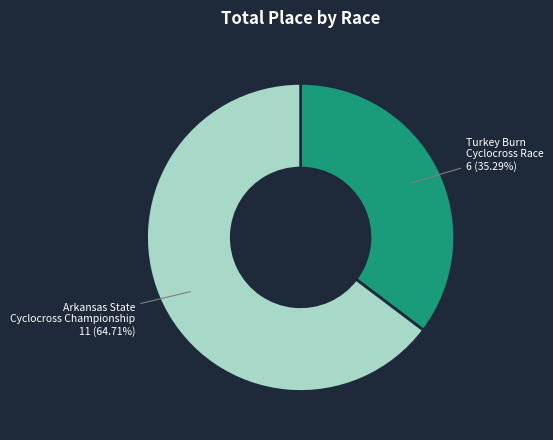

How many slices are in this pie chart?

2